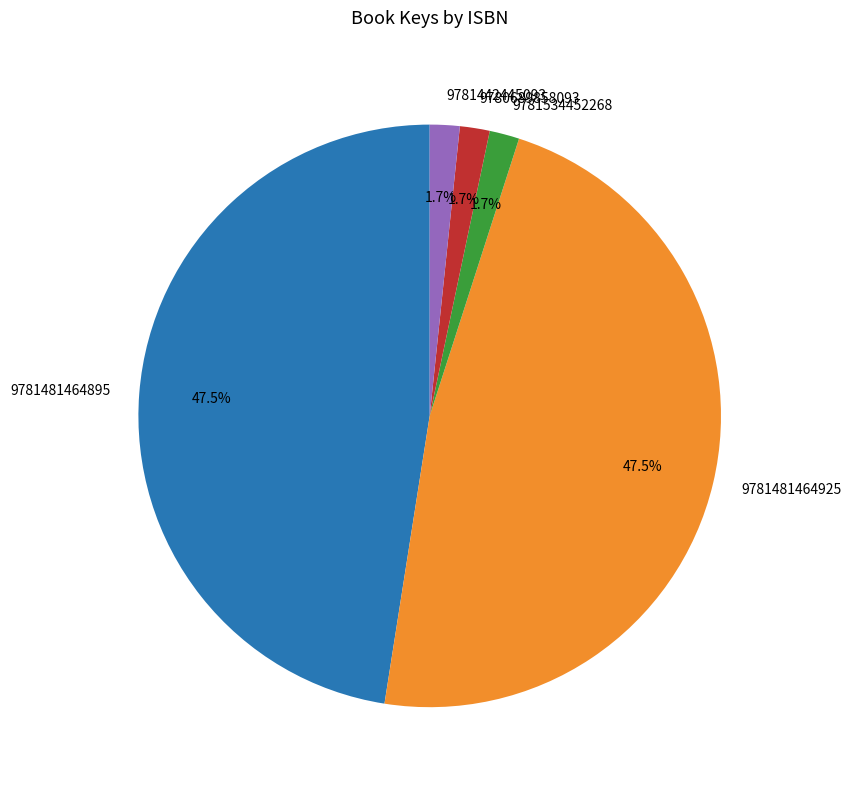

Is there a majority slice in this chart?

No